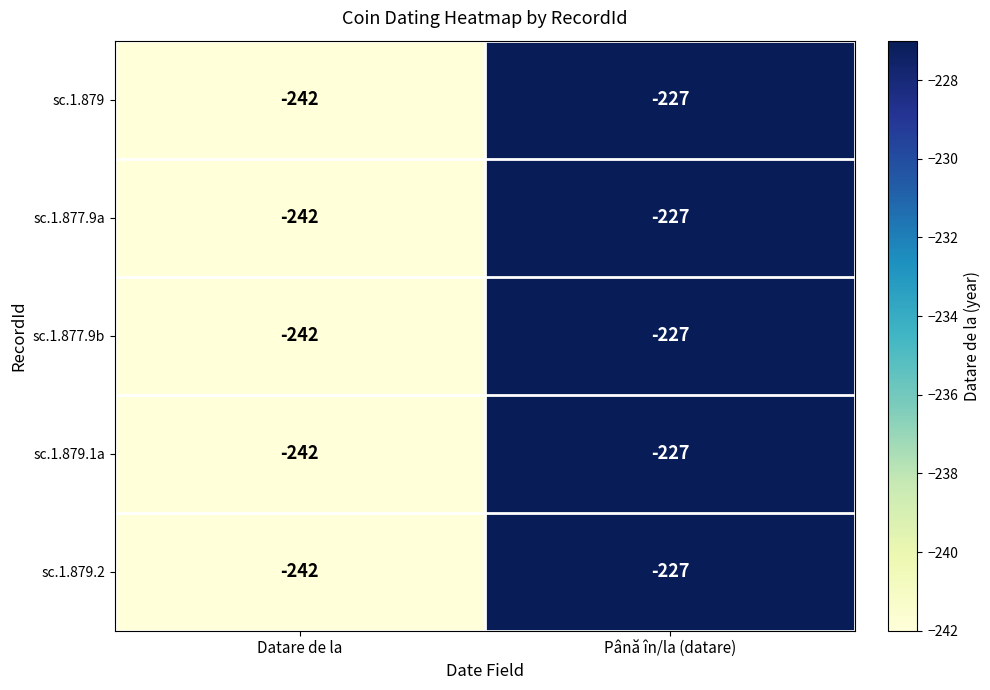

Is the value of sc.1.879 at Până în/la (datare) greater than the value of sc.1.877.9b at Datare de la?

Yes